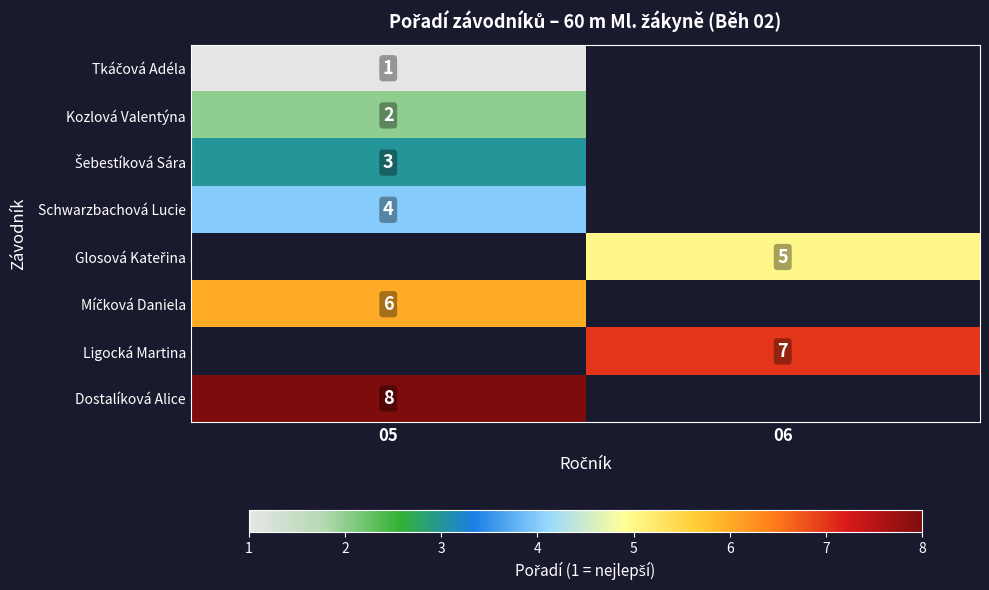

Is it true that Schwarzbachová Lucie equals 3 at 05?

False